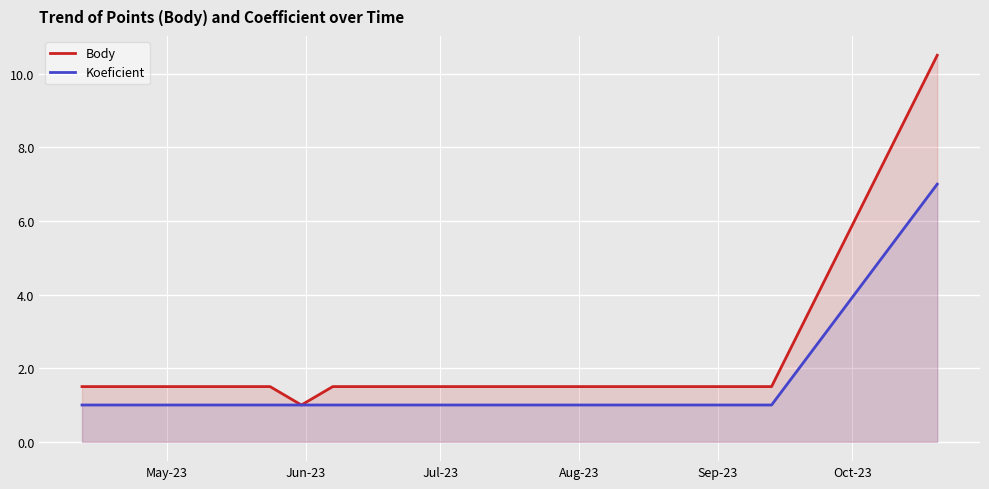

List the series in order of their peak value, highest first.

Body, Koeficient